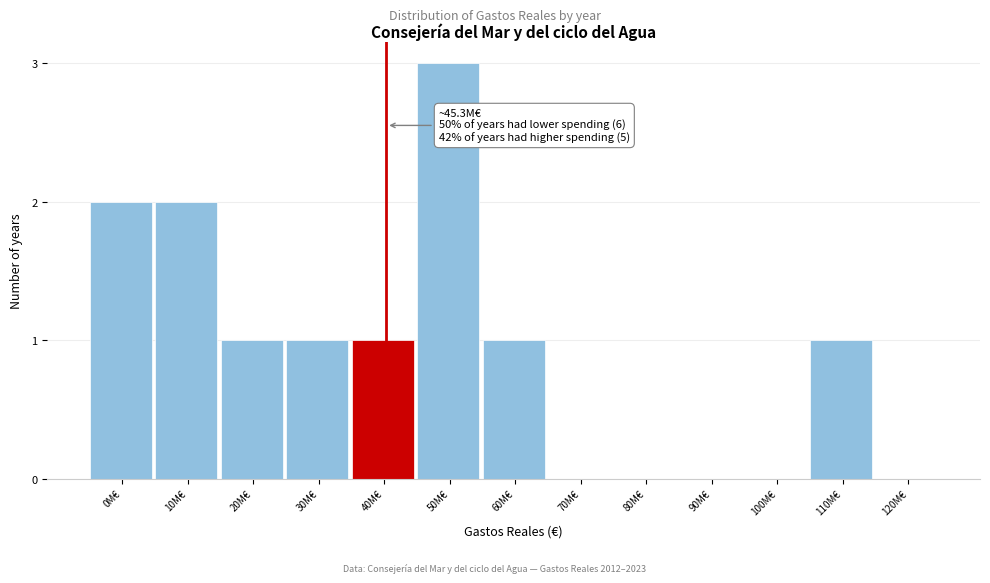

Reading left to right, transcribe all the data shown in this chart.

0M€=2	10M€=2	20M€=1	30M€=1	40M€=1	50M€=3	60M€=1	70M€=0	80M€=0	90M€=0	100M€=0	110M€=1	120M€=0